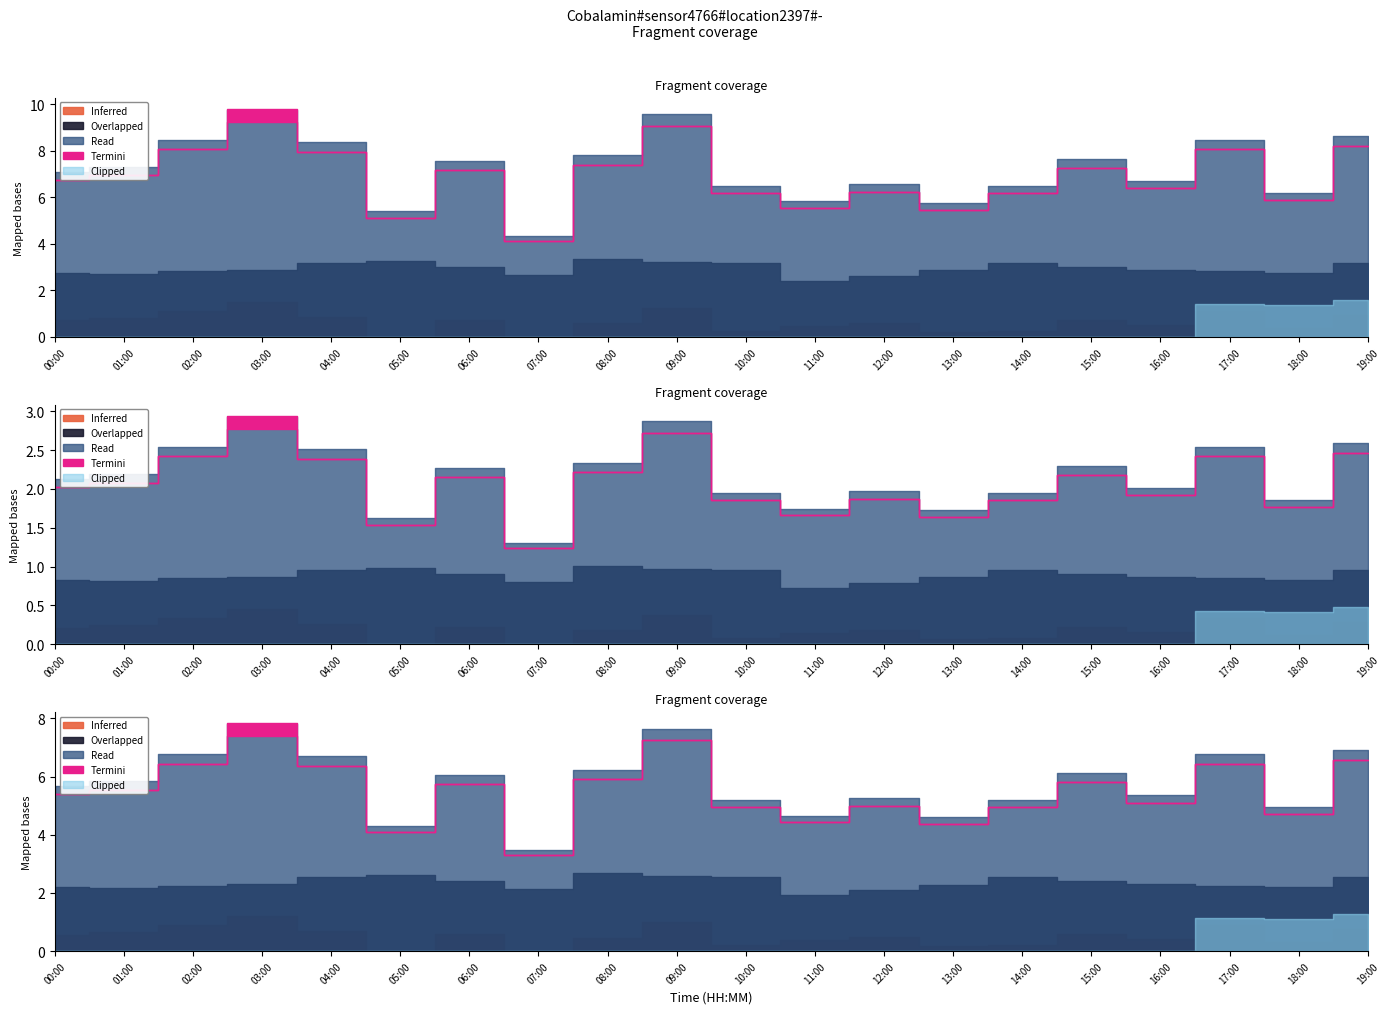

What is the label of the 8th point from the left?

07:00